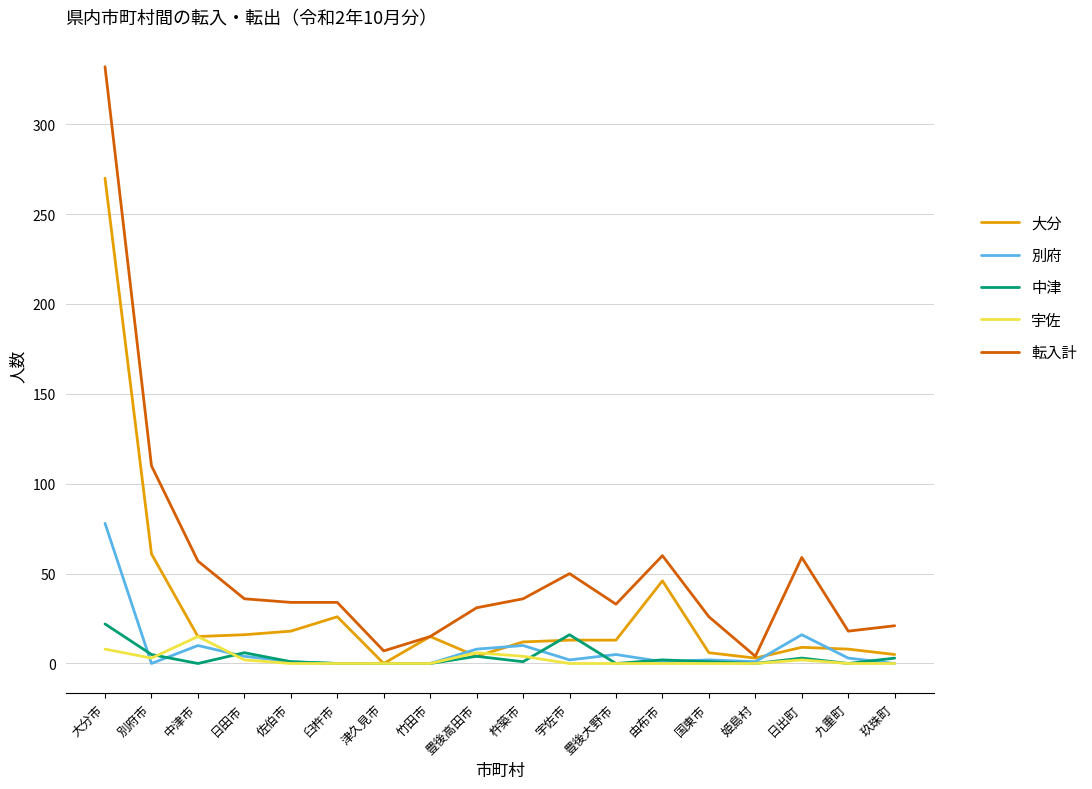

What is the sum of all 転入計 values?

963